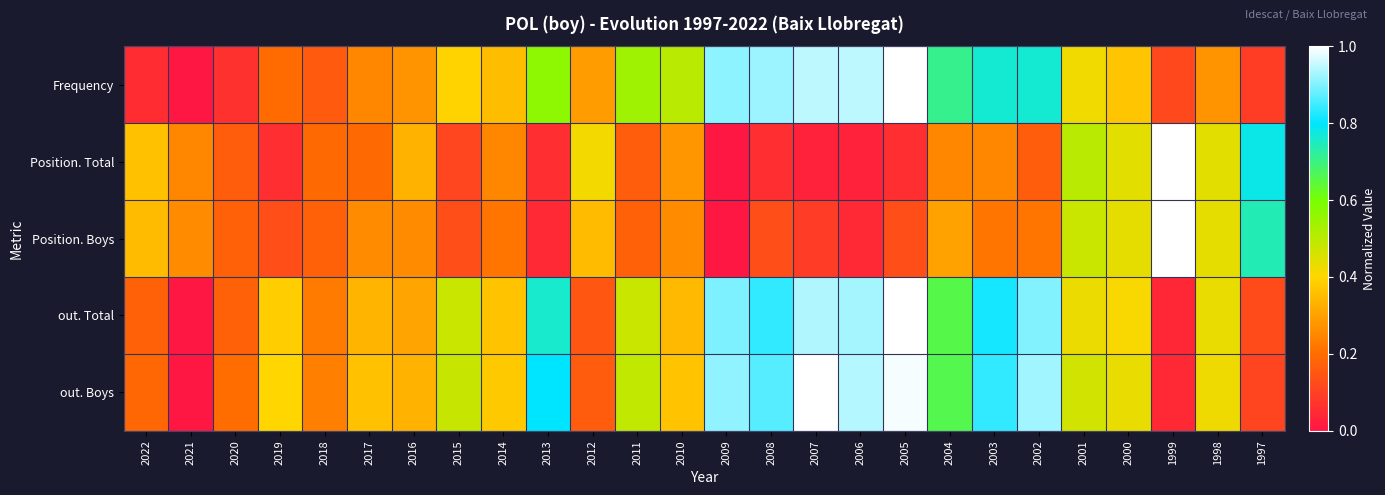

Which series changed the most between 2015 and 2001?

Position. Total